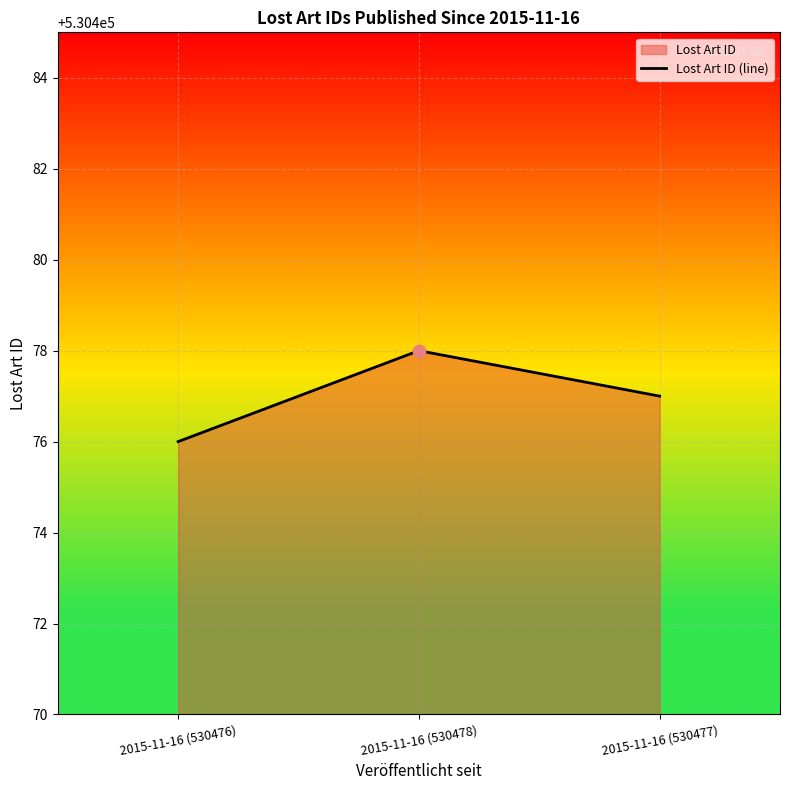

Between 2015-11-16 (530478) and 2015-11-16 (530477), which is larger?

2015-11-16 (530478)